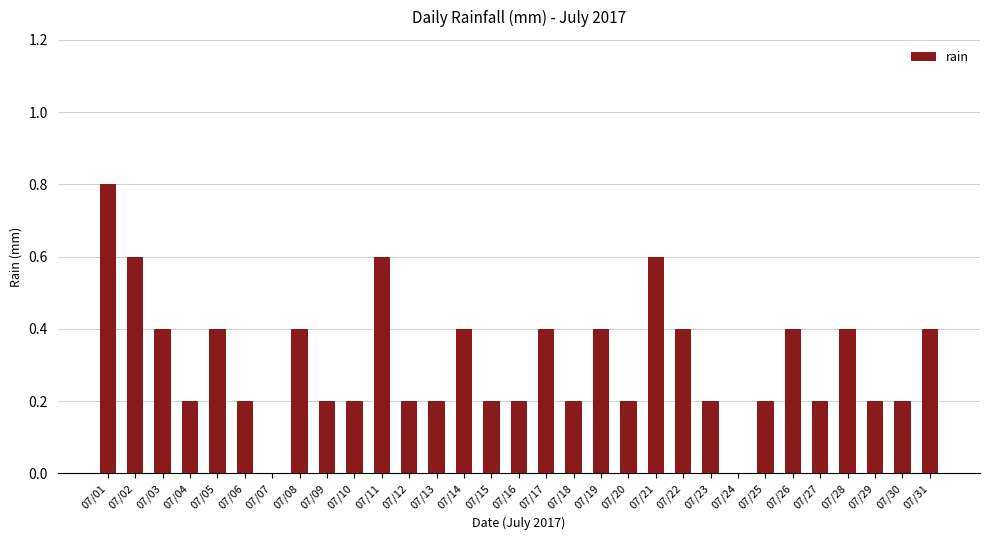

Count the number of categories in the chart.

31